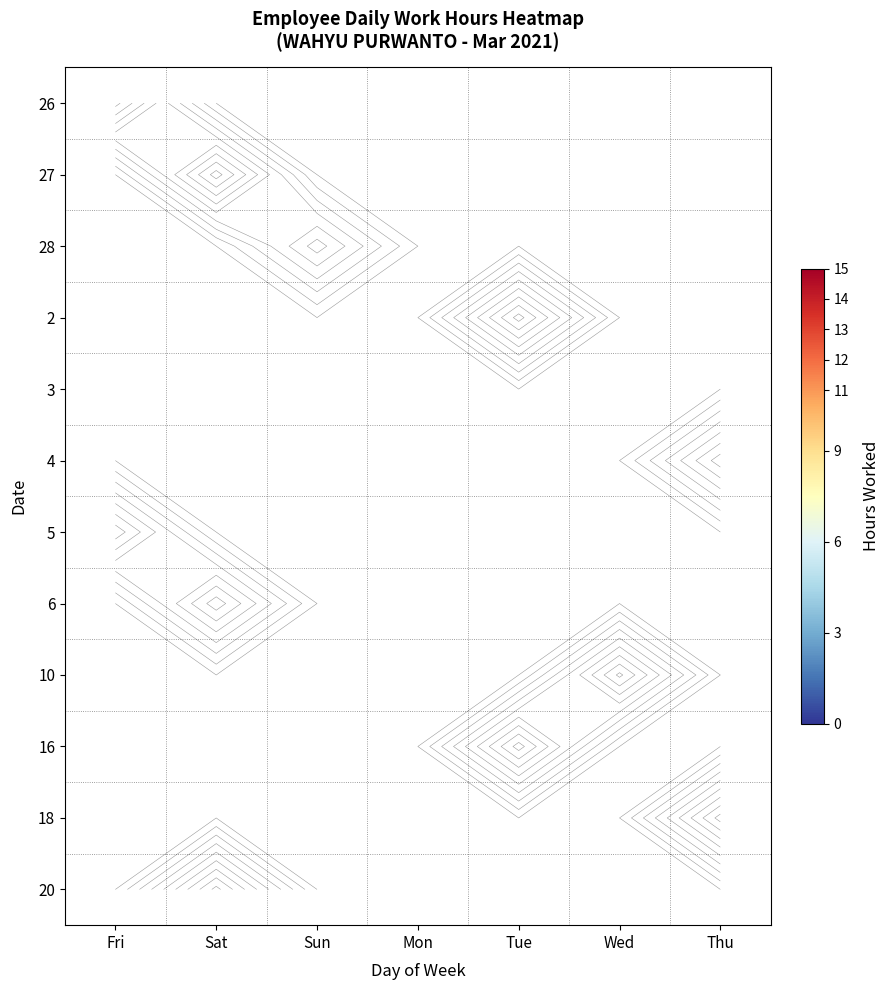

Count the number of data series in this chart.

12